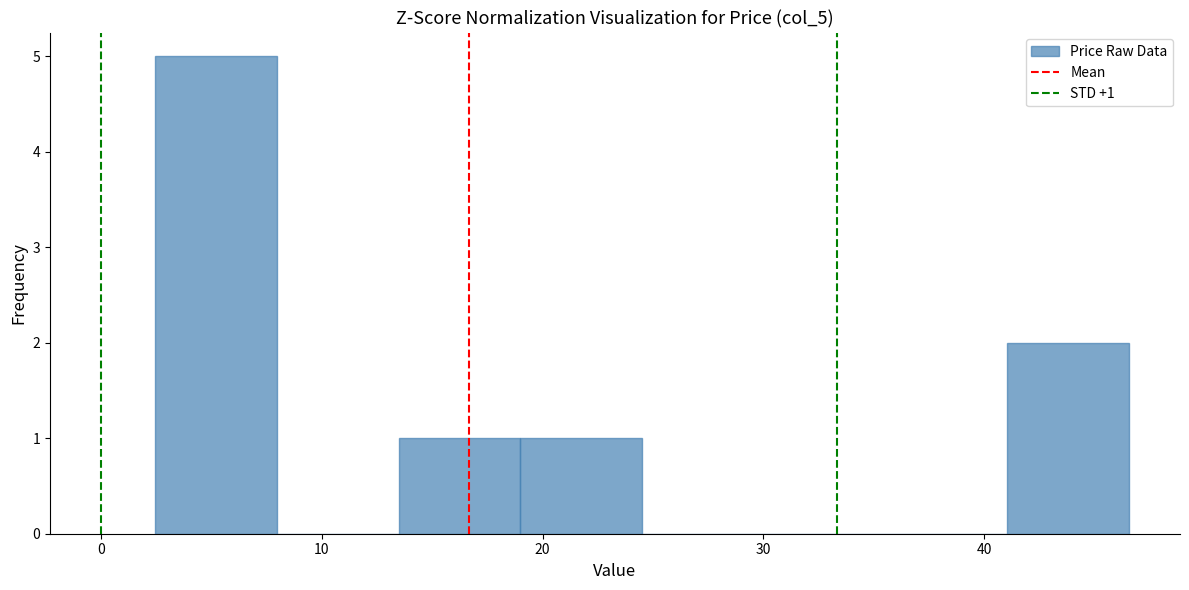

Which range on the x-axis has the tallest bar?

2 to 8